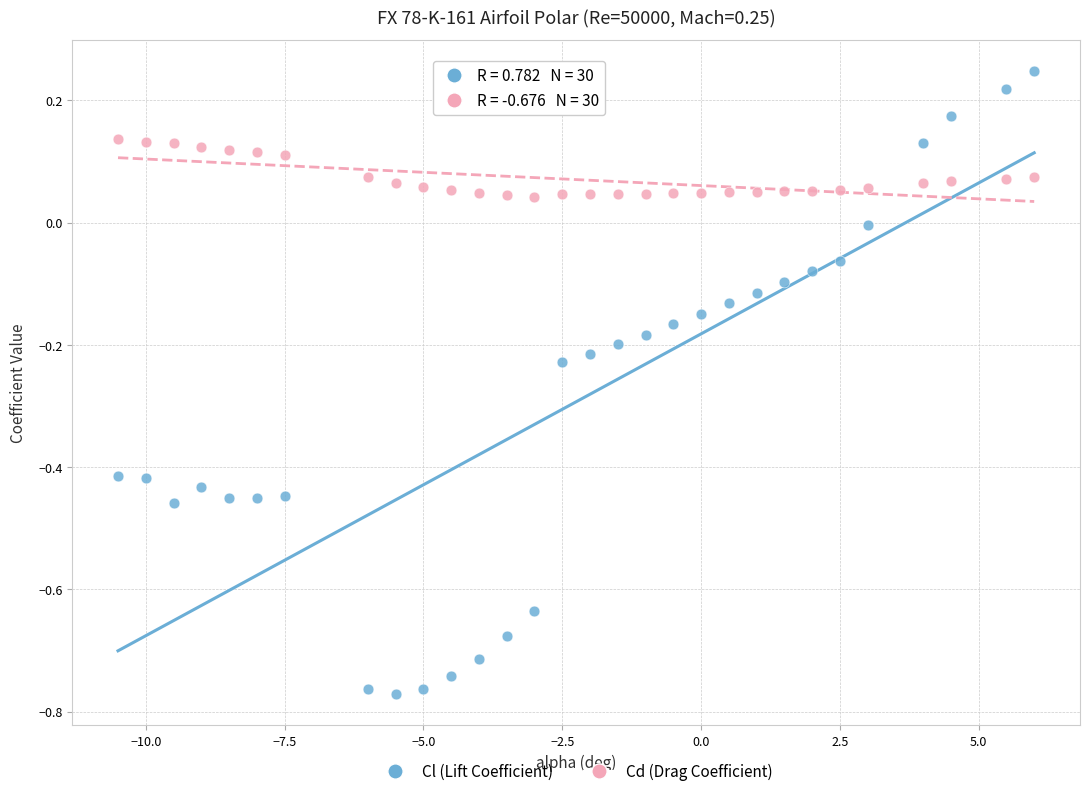

Which series contains the lowest Y value?

Cl (Lift Coefficient)